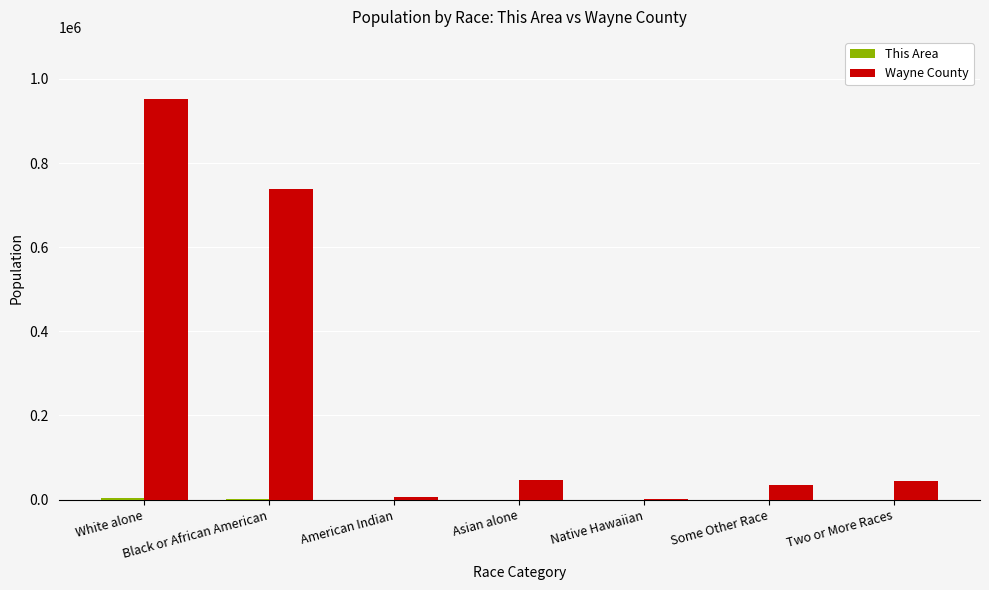

Between White alone and Asian alone, which series saw the biggest shift?

Wayne County